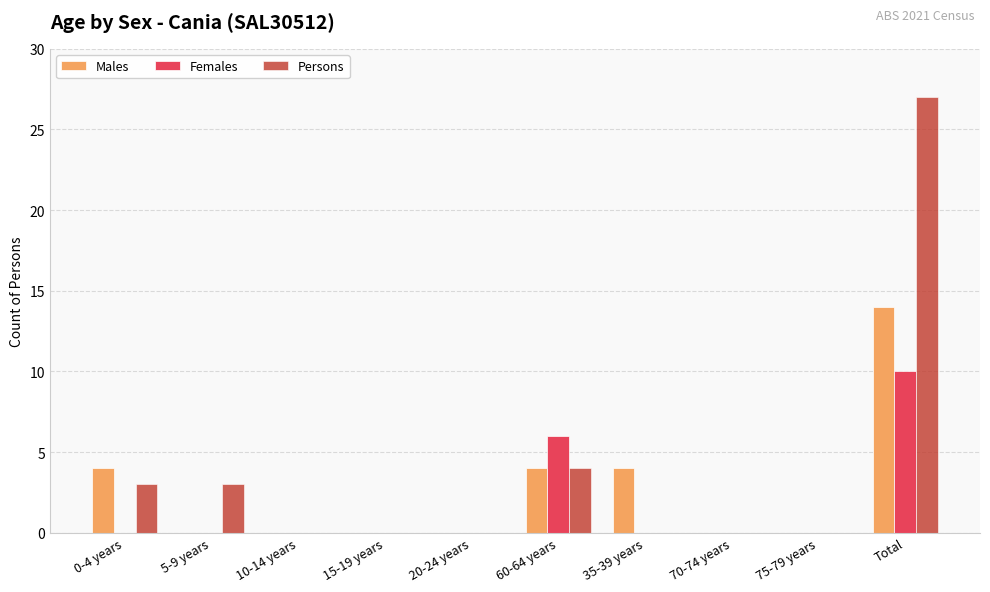

Reading right to left, extract all data points from this chart.

Males: Total=14	75-79 years=0	70-74 years=0	35-39 years=4	60-64 years=4	20-24 years=0	15-19 years=0	10-14 years=0	5-9 years=0	0-4 years=4
Females: Total=10	75-79 years=0	70-74 years=0	35-39 years=0	60-64 years=6	20-24 years=0	15-19 years=0	10-14 years=0	5-9 years=0	0-4 years=0
Persons: Total=27	75-79 years=0	70-74 years=0	35-39 years=0	60-64 years=4	20-24 years=0	15-19 years=0	10-14 years=0	5-9 years=3	0-4 years=3